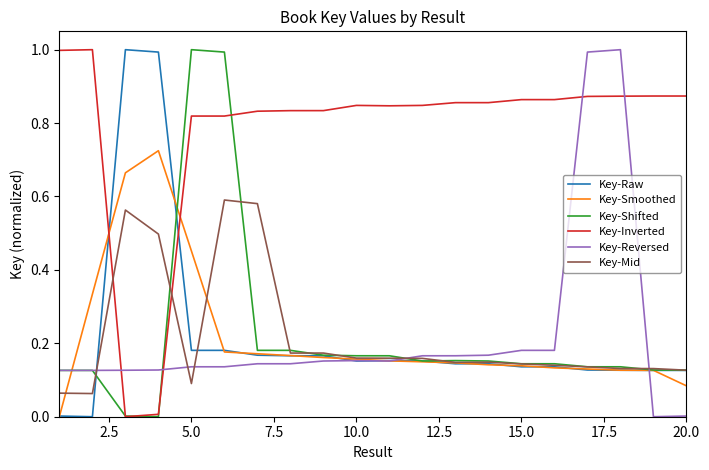

How many intersections are there between Key-Inverted and Key-Raw?

2